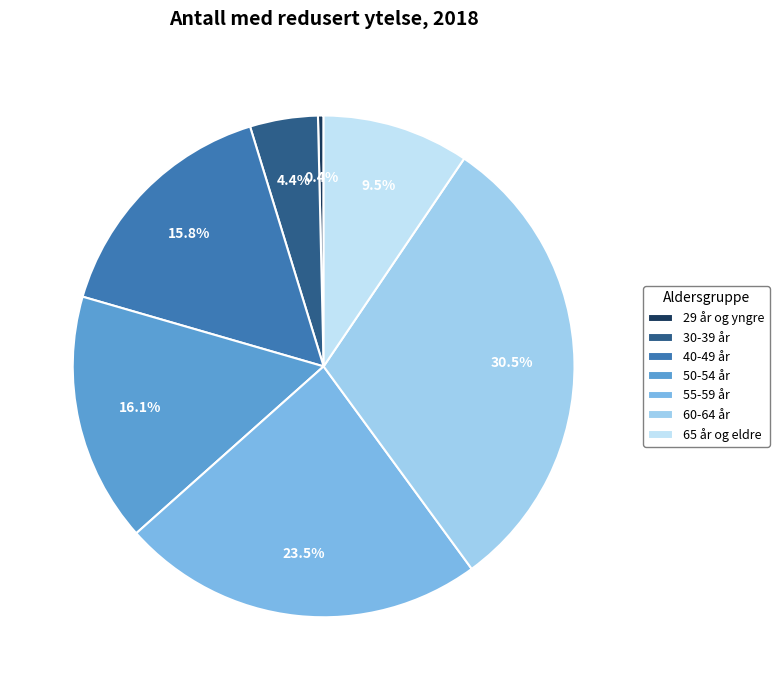

Count the number of slices in the pie.

7